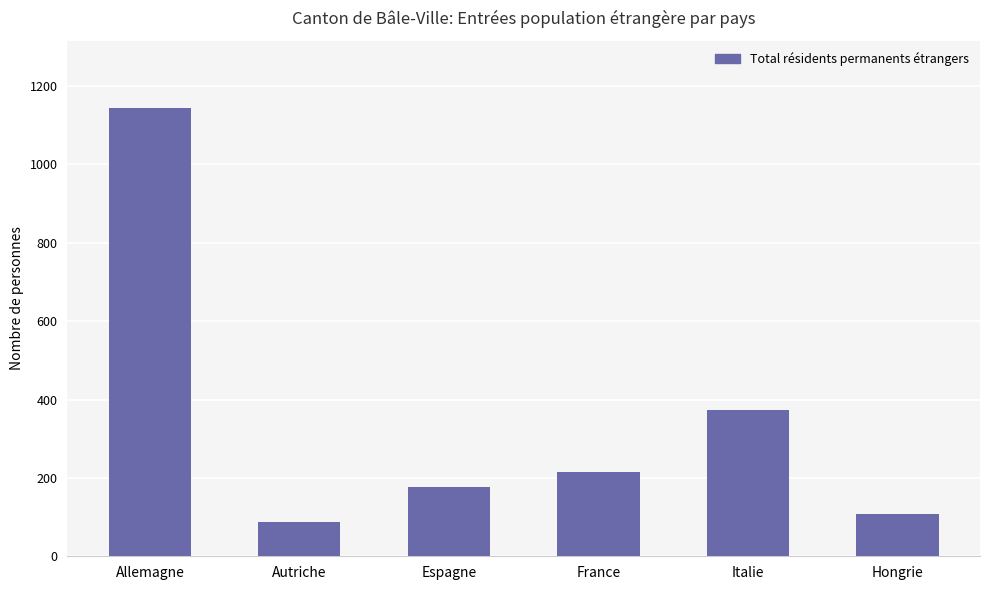

List the labels in order of value, smallest first.

Autriche, Hongrie, Espagne, France, Italie, Allemagne